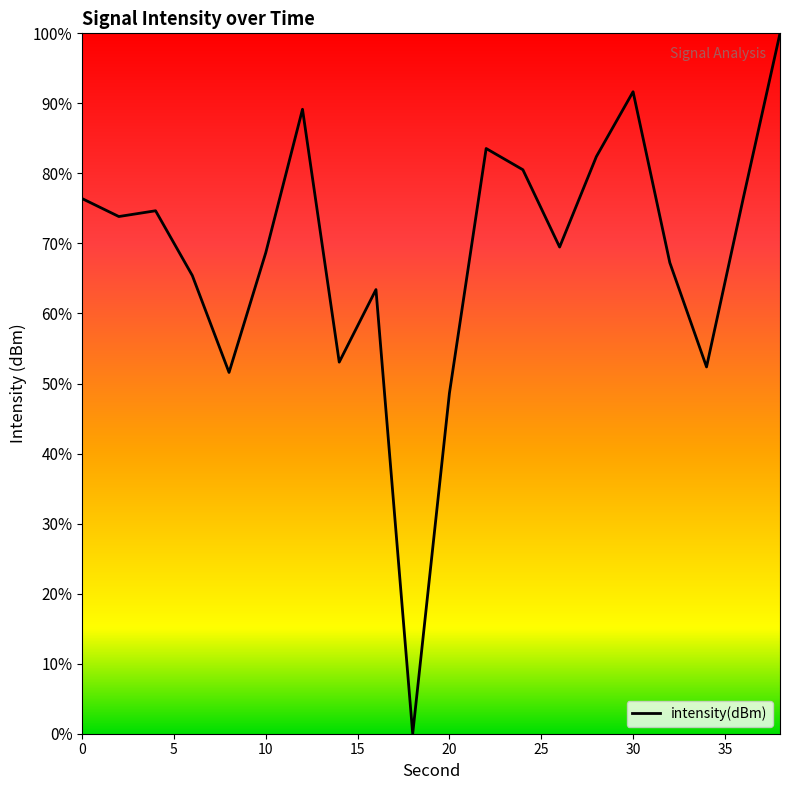

What is the difference between the maximum and minimum values?

100.0